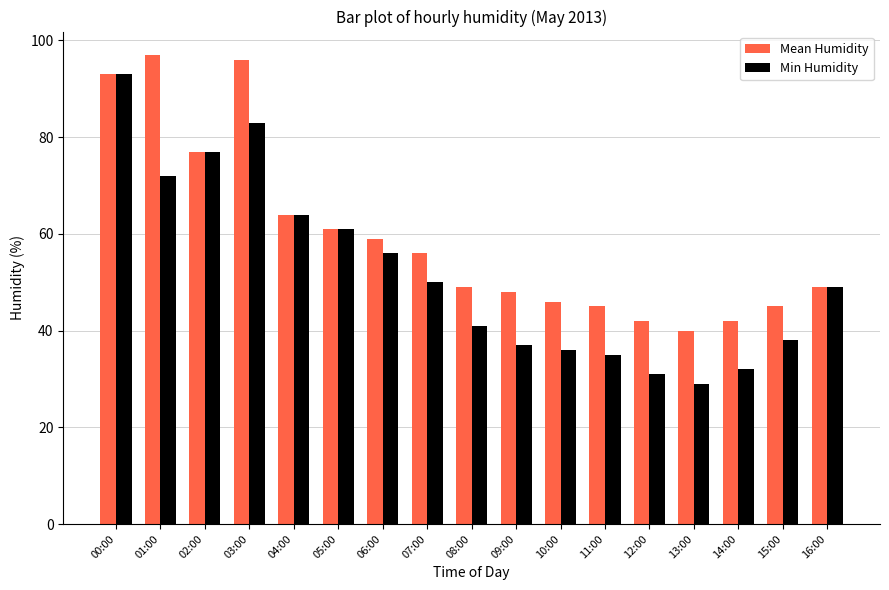

Reading right to left, transcribe all the data shown in this chart.

Mean Humidity: 16:00=49	15:00=45	14:00=42	13:00=40	12:00=42	11:00=45	10:00=46	09:00=48	08:00=49	07:00=56	06:00=59	05:00=61	04:00=64	03:00=96	02:00=77	01:00=97	00:00=93
Min Humidity: 16:00=49	15:00=38	14:00=32	13:00=29	12:00=31	11:00=35	10:00=36	09:00=37	08:00=41	07:00=50	06:00=56	05:00=61	04:00=64	03:00=83	02:00=77	01:00=72	00:00=93